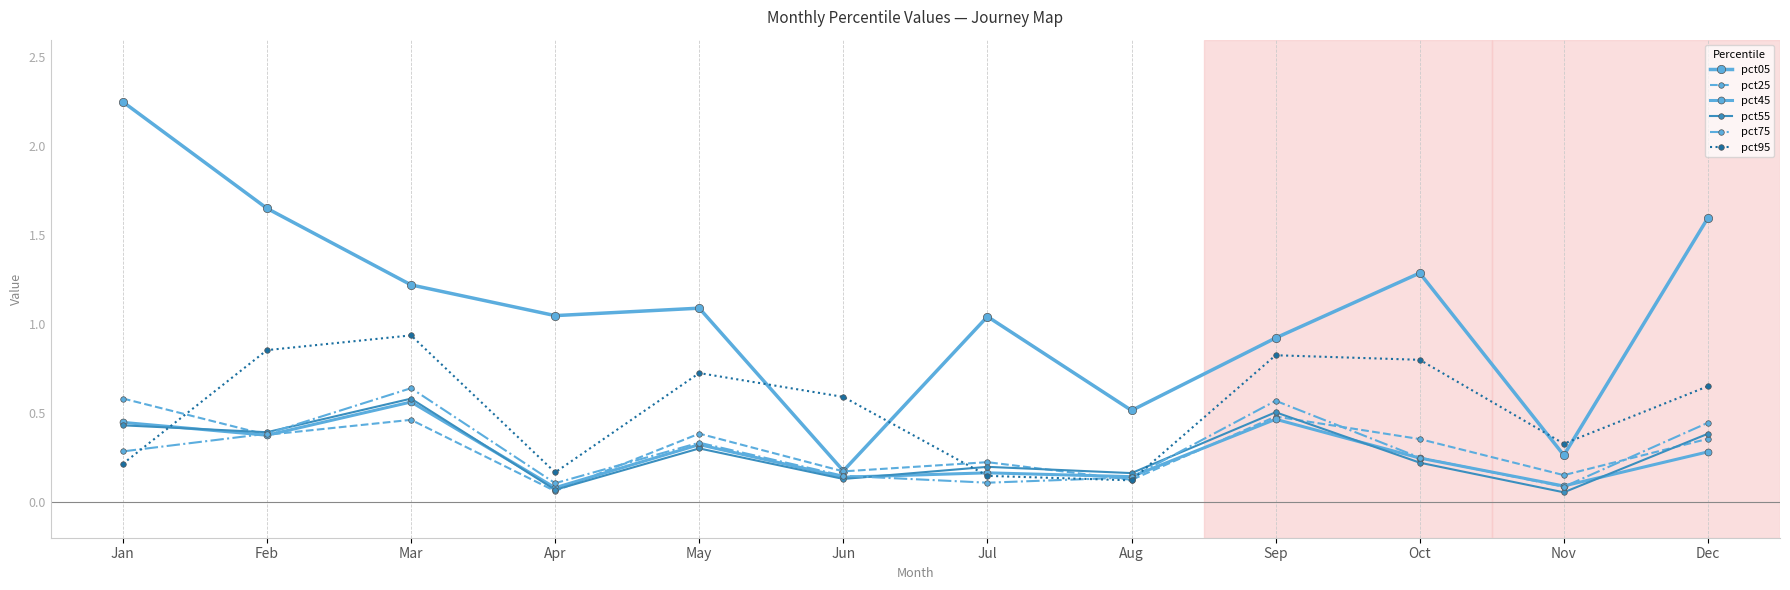

What is the approximate value of pct05 at Jun?

0.2